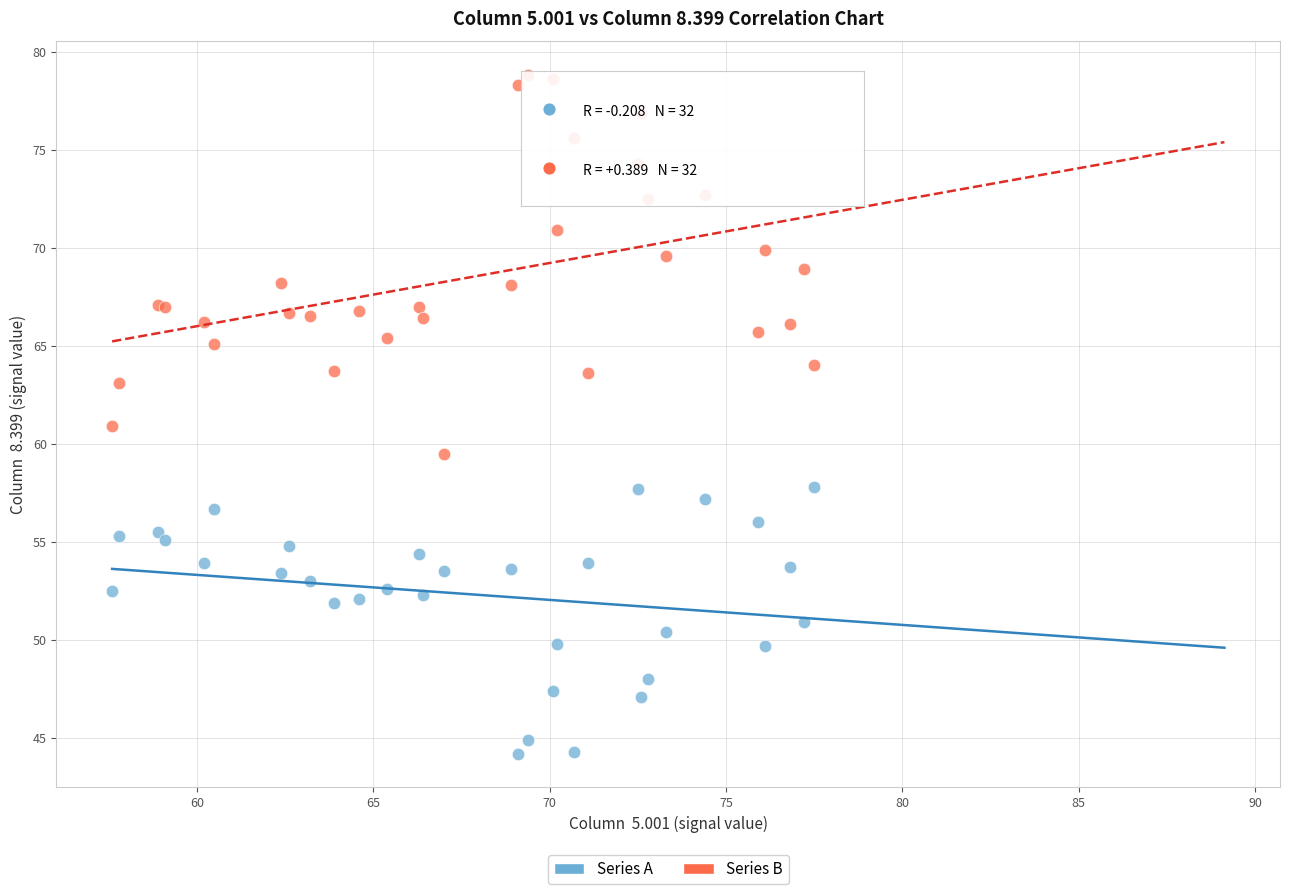

Which series contains the highest Y value?

Series B